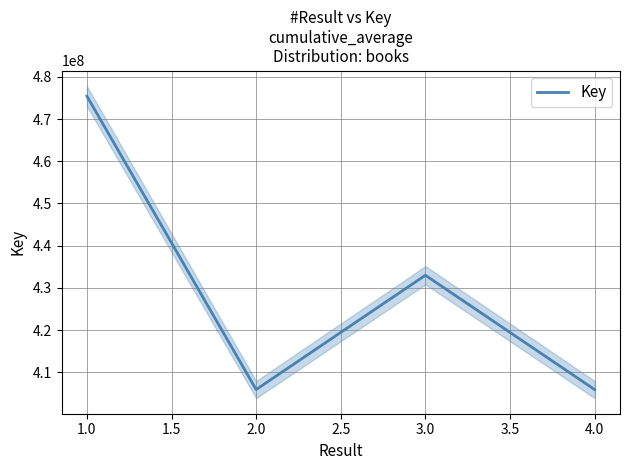

Where is the first local maximum for Key?

3.0